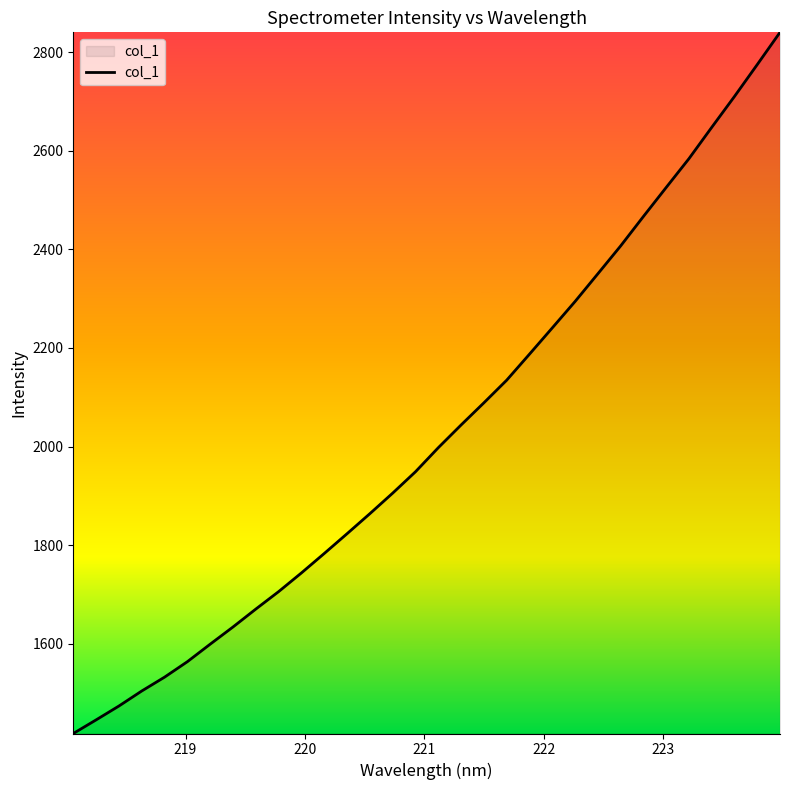

What is the minimum value shown in the chart?

1418.1